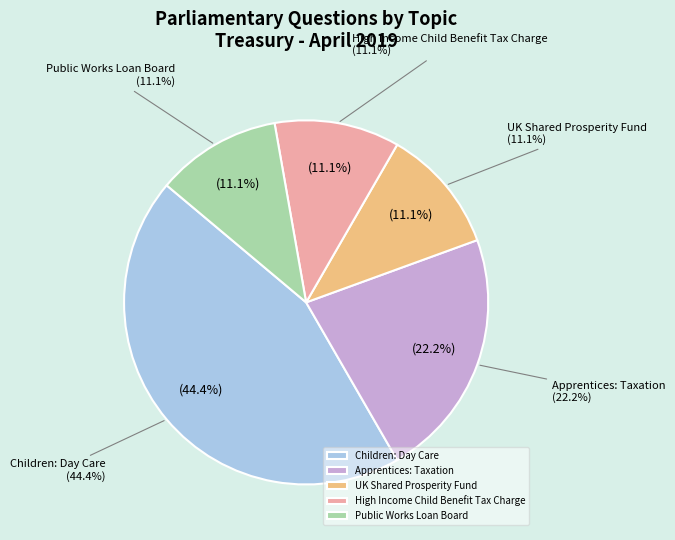

Does any single category account for the majority?

No